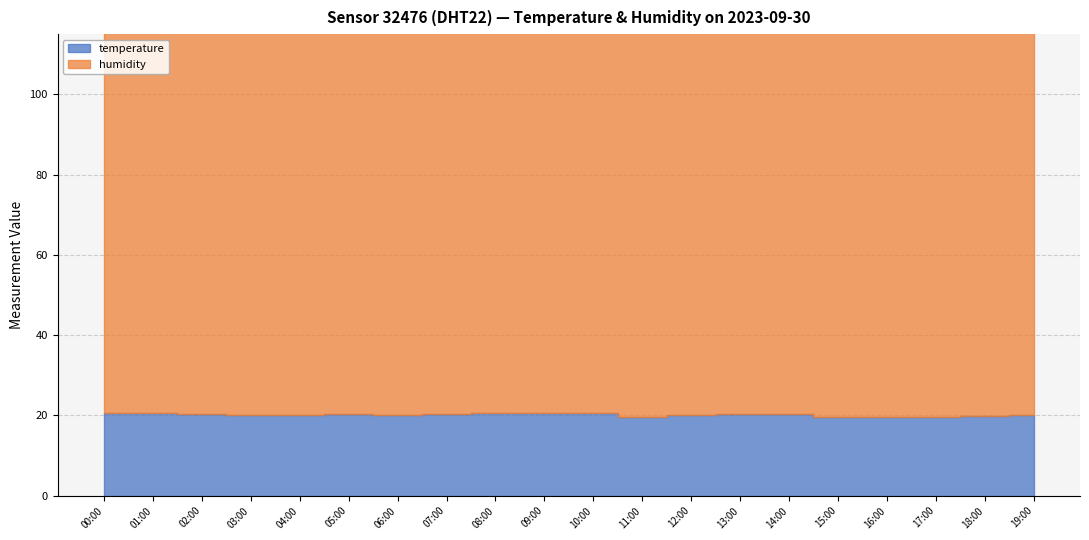

What is the sum of the temperature values at 05:00 and 10:00?

40.8